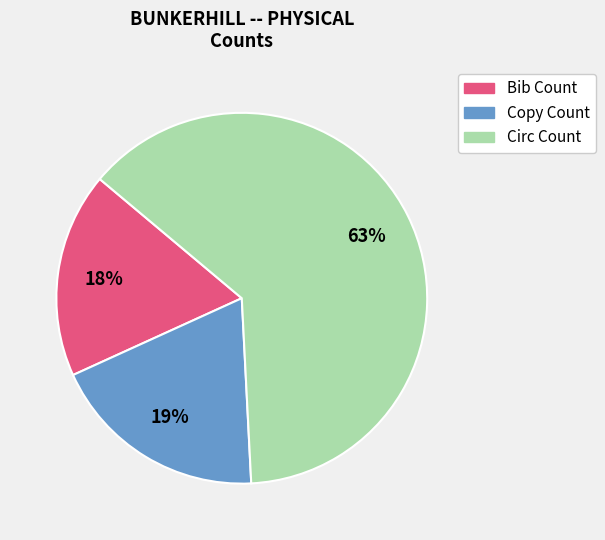

How many slices are in this pie chart?

3